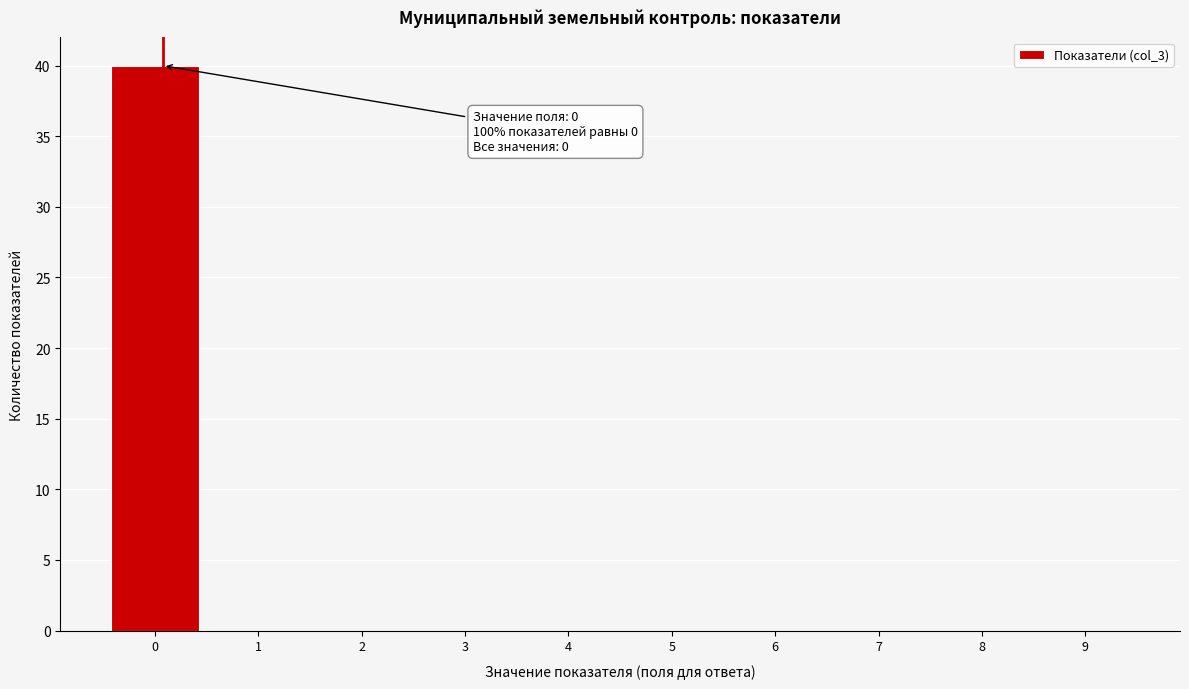

Reading left to right, what are all the values shown in this chart?

0=40	1=0	2=0	3=0	4=0	5=0	6=0	7=0	8=0	9=0